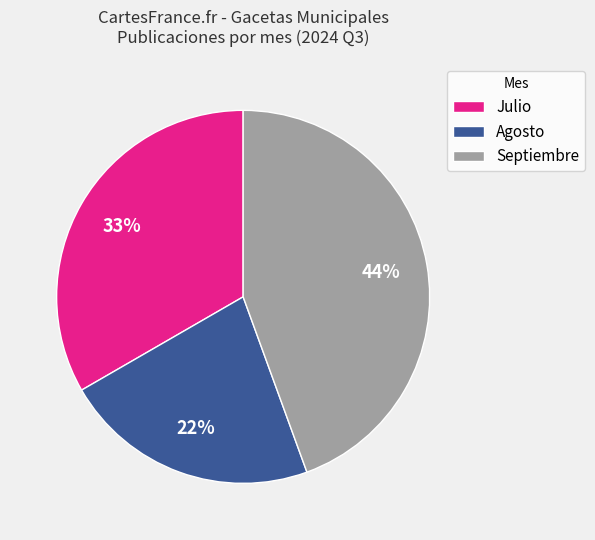

Which slice is the largest?

Septiembre